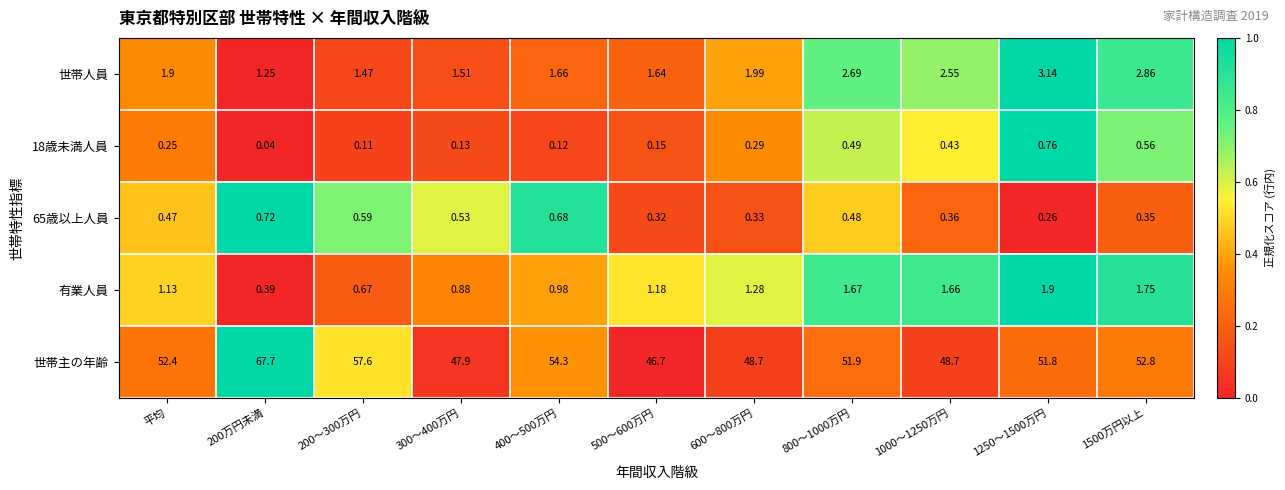

Where does the 世帯主の年齢 series first go above 51?

平均